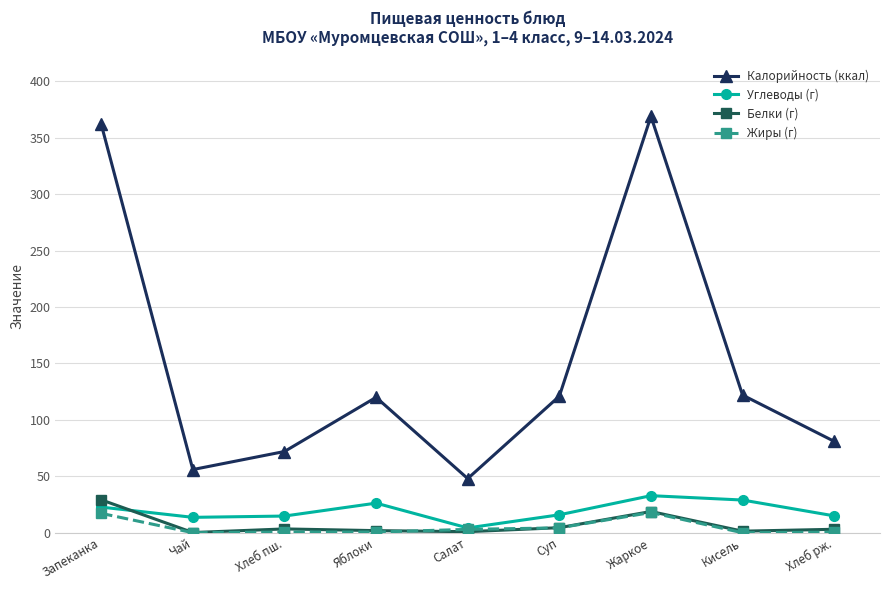

What is the difference between the highest and lowest values at Запеканка?

344.8